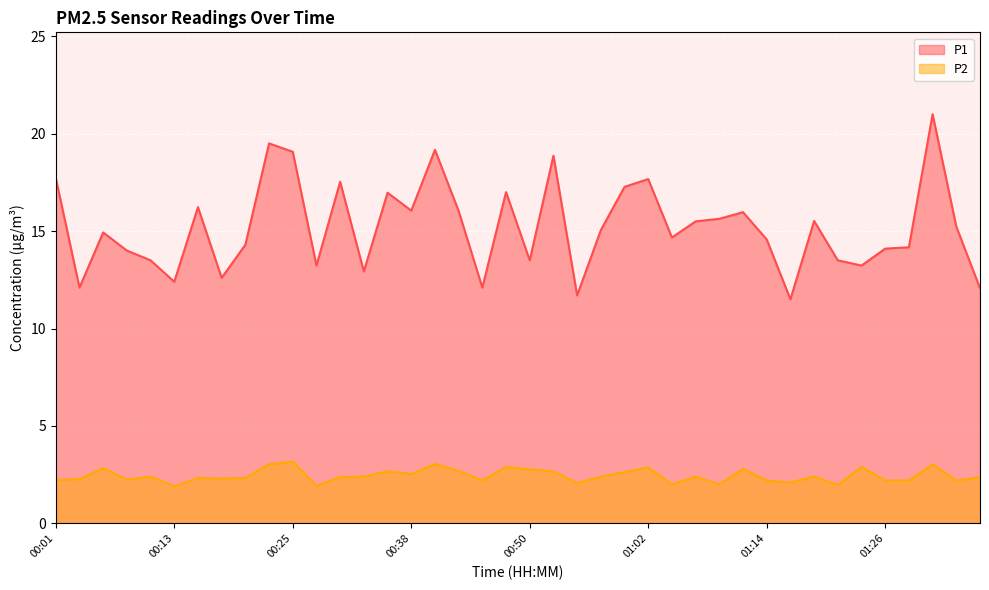

Reading right to left, transcribe all the data shown in this chart.

P1: 01:36=12.1	01:33=15.2	01:31=21.0	01:28=14.2	01:26=14.1	01:24=13.2	01:21=13.5	01:19=15.5	01:16=11.5	01:14=14.6	01:11=16.0	01:09=15.6	01:07=15.5	01:04=14.7	01:02=17.7	00:59=17.3	00:57=15.1	00:54=11.7	00:52=18.9	00:50=13.5	00:47=17.0	00:45=12.1	00:42=16.0	00:40=19.2	00:38=16.1	00:35=17.0	00:33=12.9	00:30=17.5	00:28=13.2	00:25=19.1	00:23=19.5	00:21=14.3	00:18=12.6	00:16=16.2	00:13=12.4	00:11=13.5	00:08=14.0	00:06=14.9	00:04=12.1	00:01=17.7
P2: 01:36=2.4	01:33=2.2	01:31=3.0	01:28=2.2	01:26=2.2	01:24=2.9	01:21=2.0	01:19=2.4	01:16=2.1	01:14=2.2	01:11=2.8	01:09=2.0	01:07=2.4	01:04=2.0	01:02=2.9	00:59=2.6	00:57=2.4	00:54=2.1	00:52=2.7	00:50=2.8	00:47=2.9	00:45=2.2	00:42=2.7	00:40=3.0	00:38=2.5	00:35=2.7	00:33=2.4	00:30=2.4	00:28=1.9	00:25=3.2	00:23=3.0	00:21=2.3	00:18=2.3	00:16=2.3	00:13=1.9	00:11=2.4	00:08=2.2	00:06=2.8	00:04=2.3	00:01=2.2